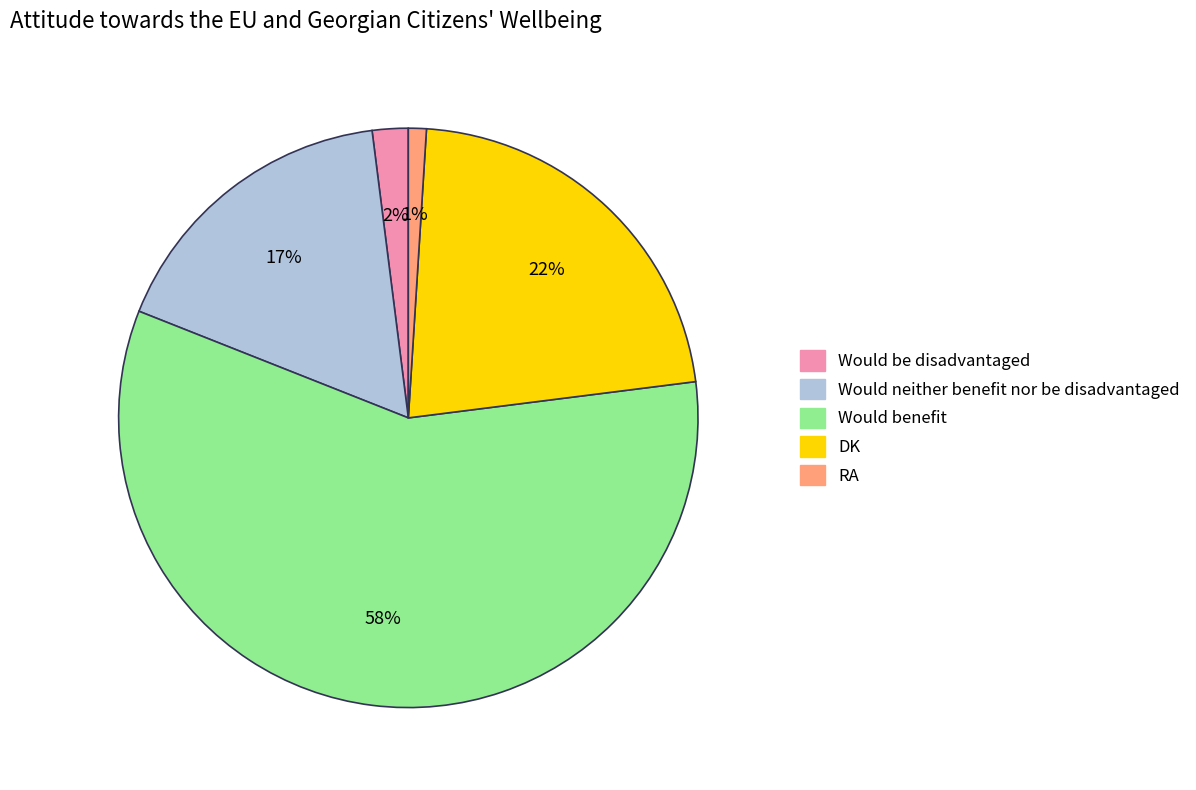

To the nearest percent, what portion does RA represent?

1%